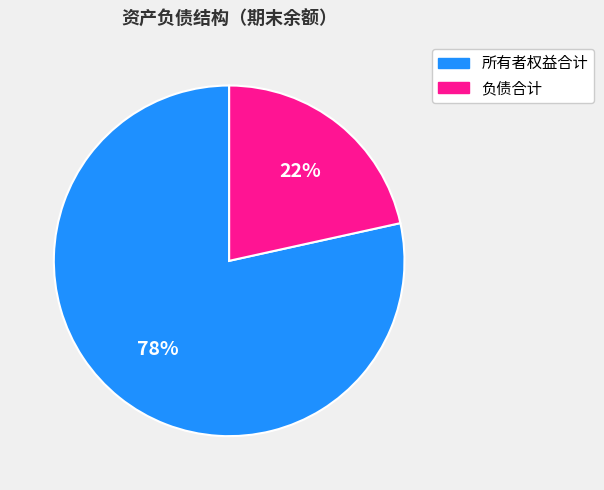

Is it true that 负债合计 is 22% of the pie?

True